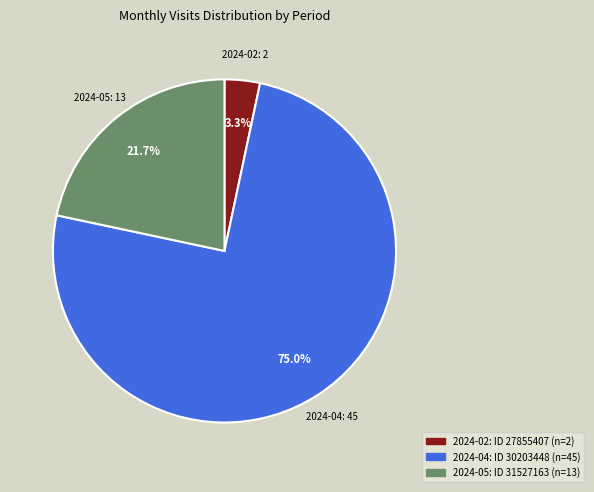

To the nearest percent, what is the difference between the 2024-05: ID 31527163 and 2024-04: ID 30203448 slice percentages?

53%